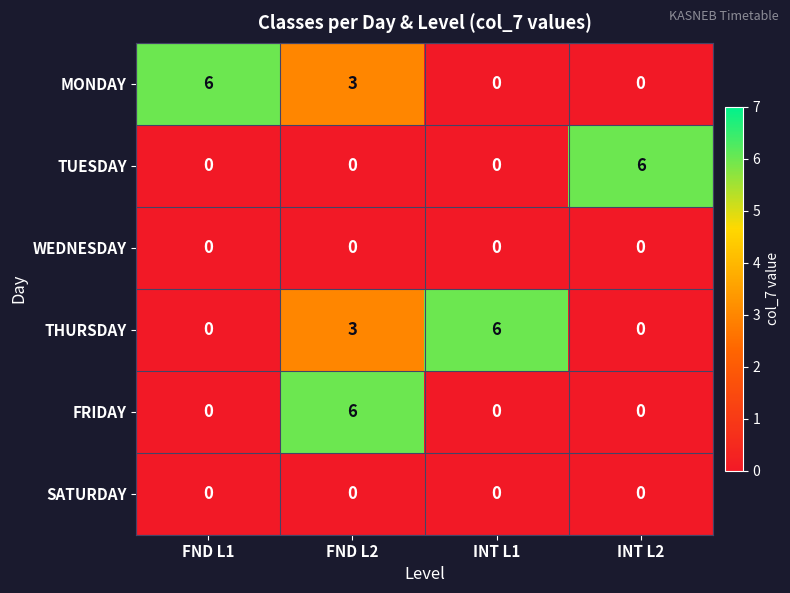

How many values in THURSDAY are above zero?

2